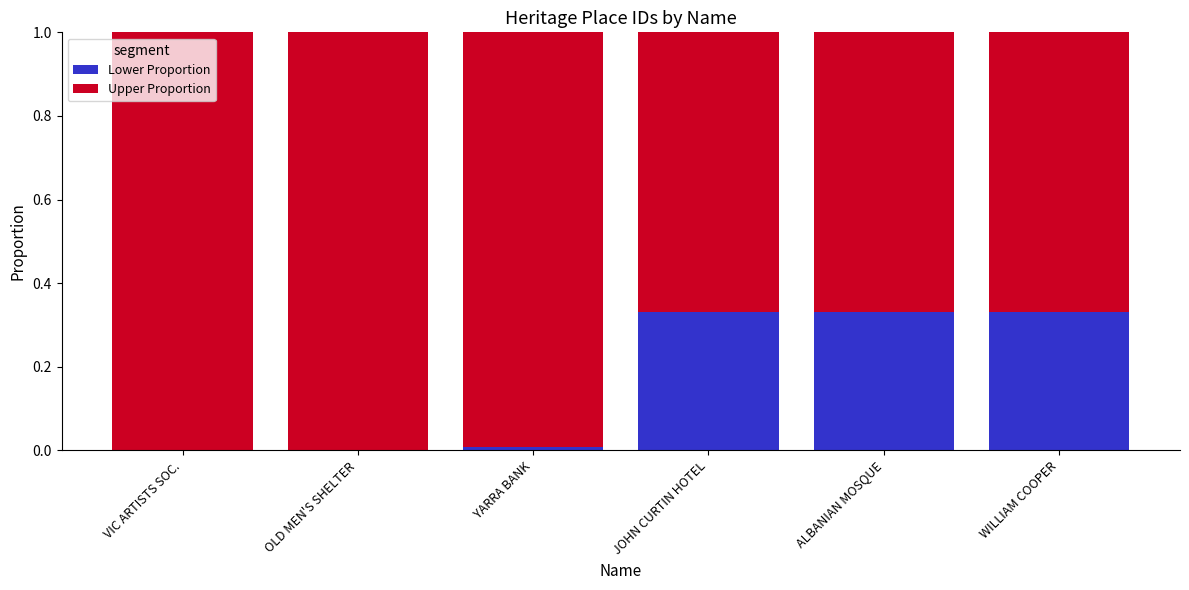

The Lower Proportion series shows 0.1 at JOHN CURTIN HOTEL. True or false?

False